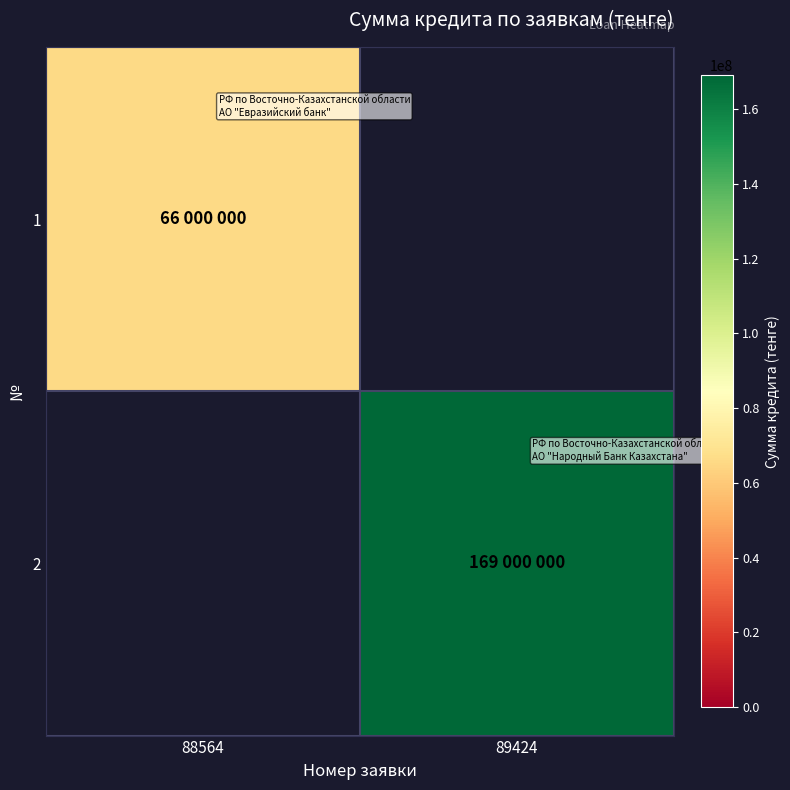

At which label does 1 reach its minimum?

88564